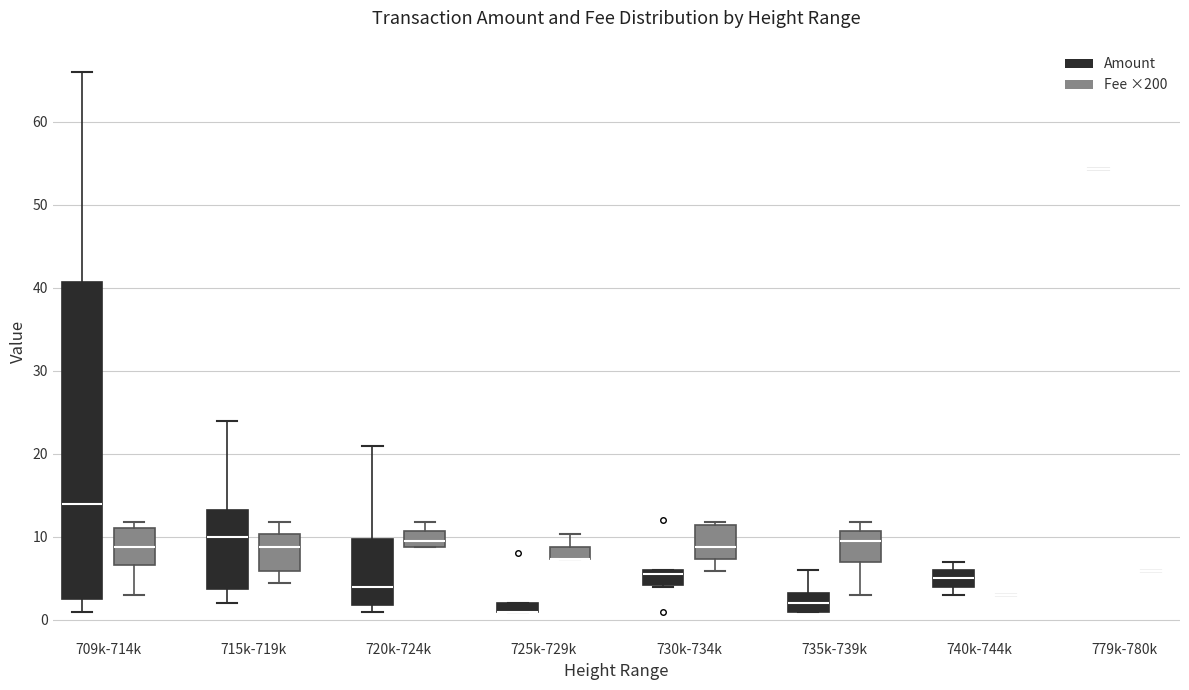

Which box is the tallest, from its lower edge to its upper edge?

709k-714k (Amount)